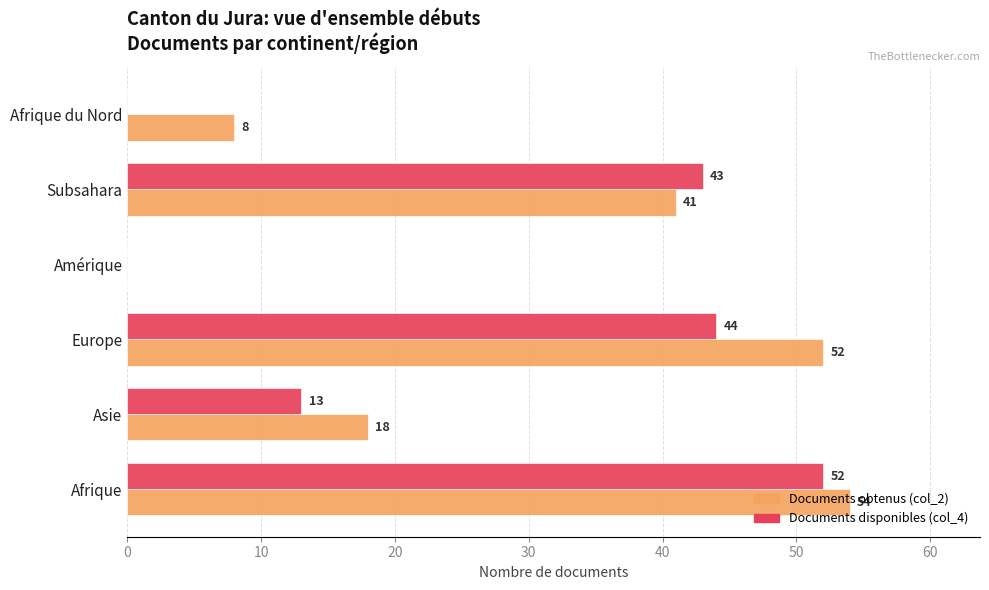

How many distinct data groups are displayed?

2